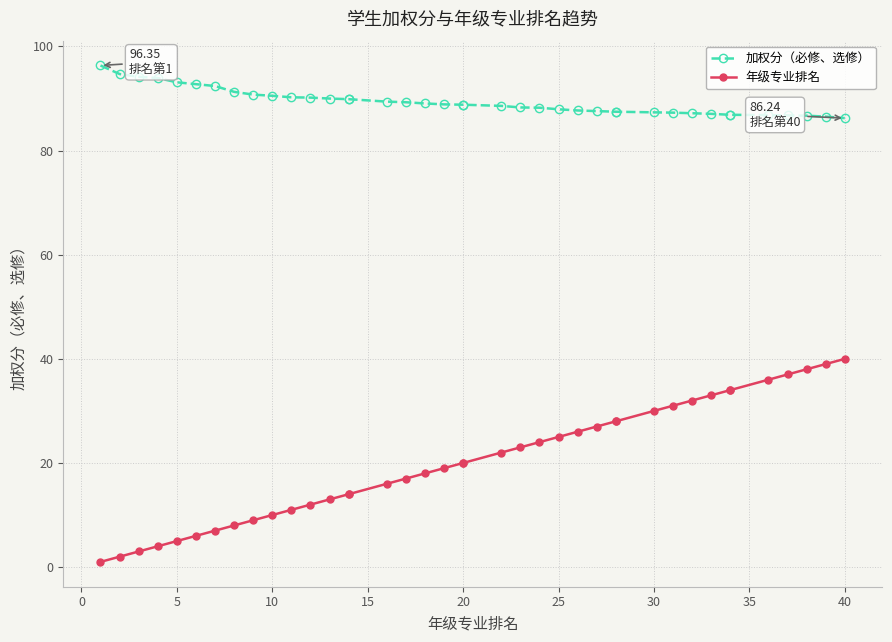

Which series has the largest total across all categories?

加权分（必修、选修）